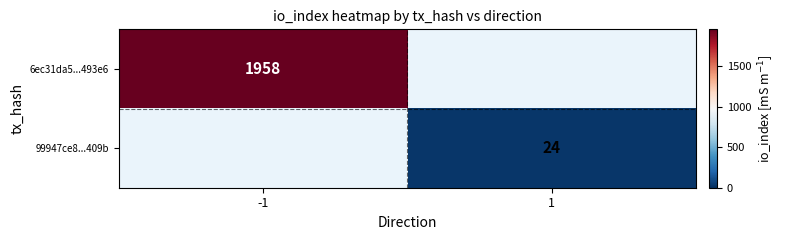

The value of 6ec31da5...493e6 at -1 is 1958. True or false?

True